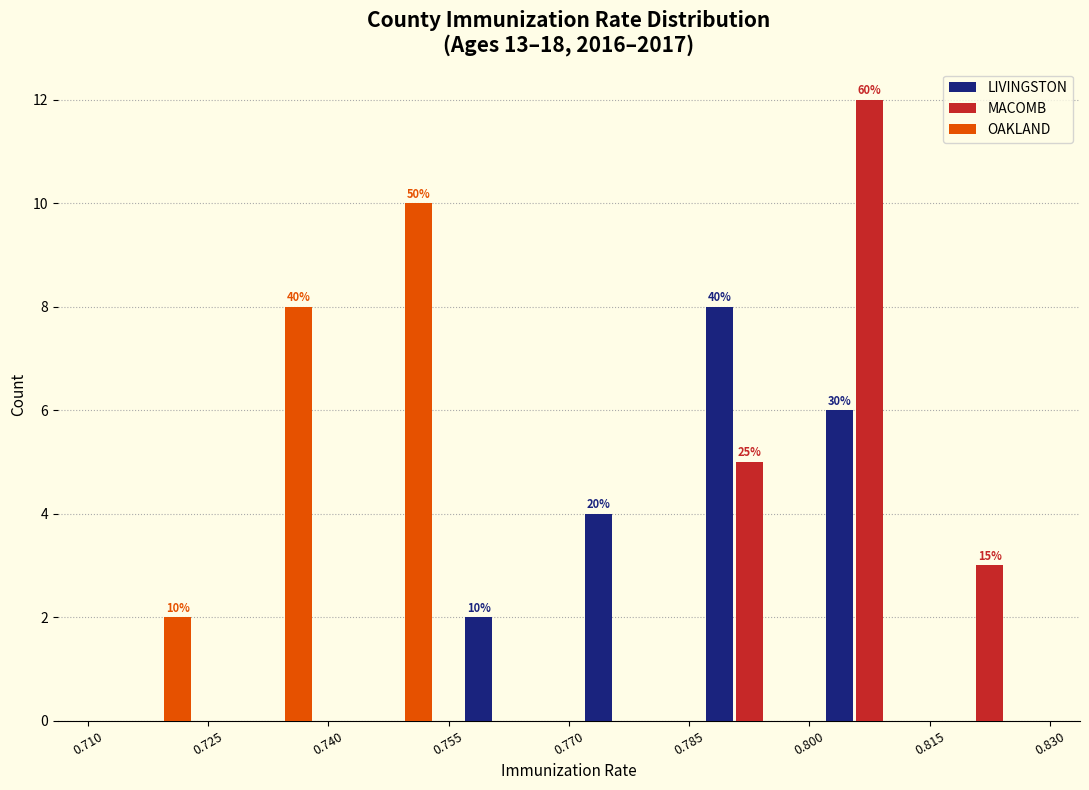

In the LIVINGSTON series, which range on the x-axis has the tallest bar?

0.785 to 0.800